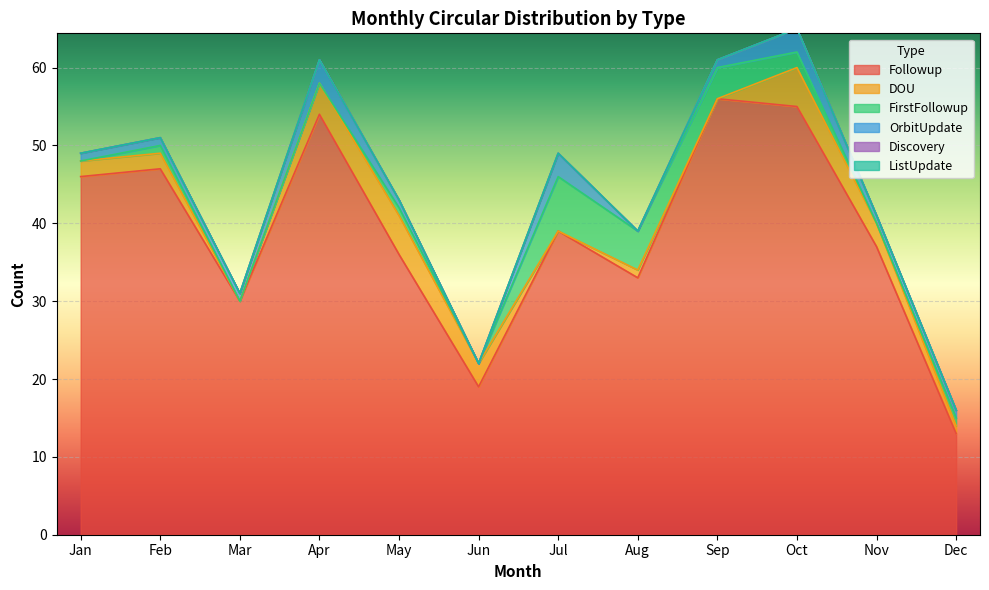

List the labels in order of DOU value, smallest first.

Mar, Jul, Sep, Aug, Dec, Jan, Feb, Jun, Nov, Apr, May, Oct